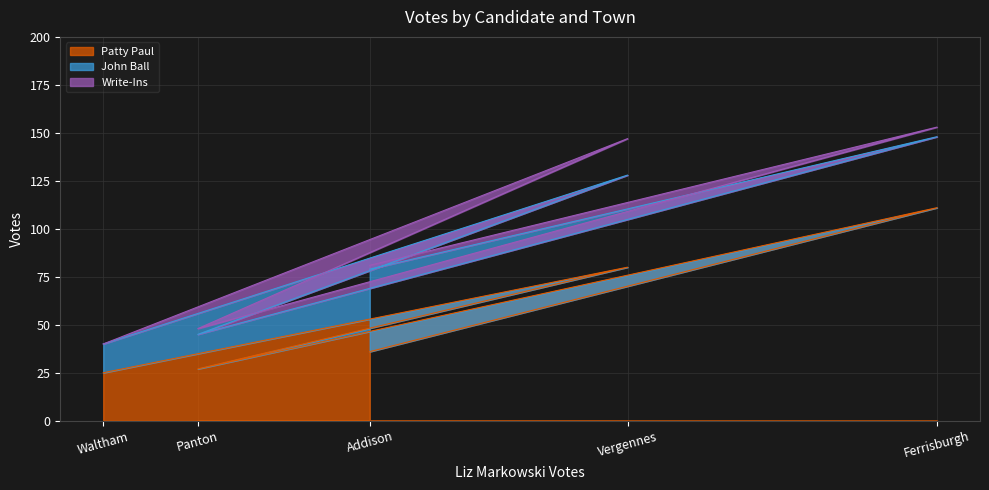

At which label does John Ball first exceed 37?

Addison